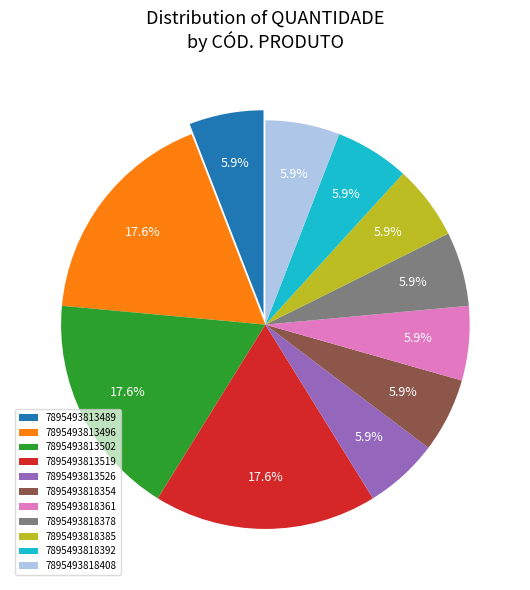

Does any single category account for the majority?

No